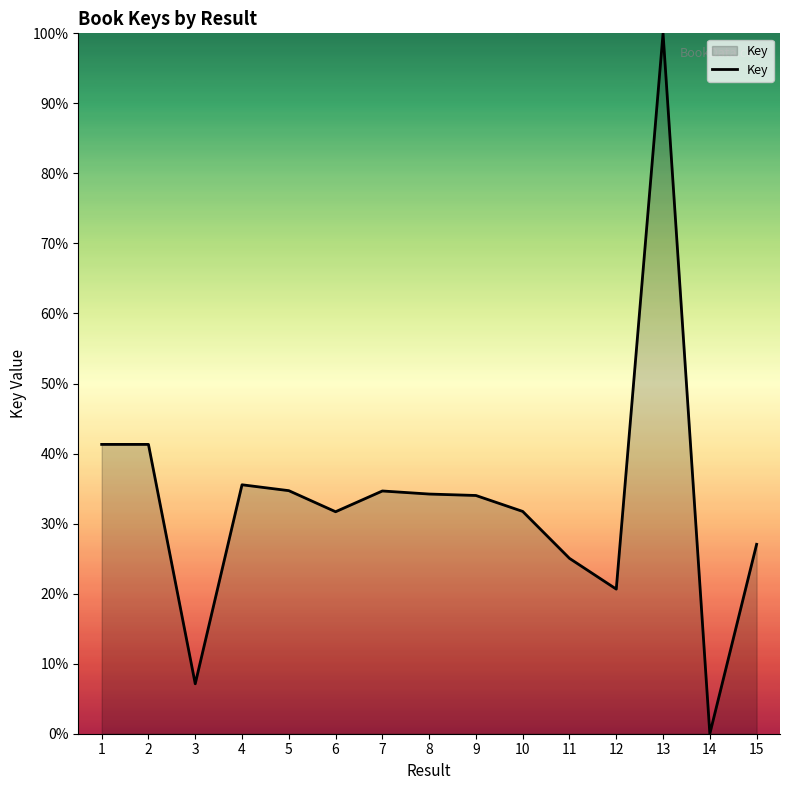

What is the change in value from 1 to 6?

-9.6